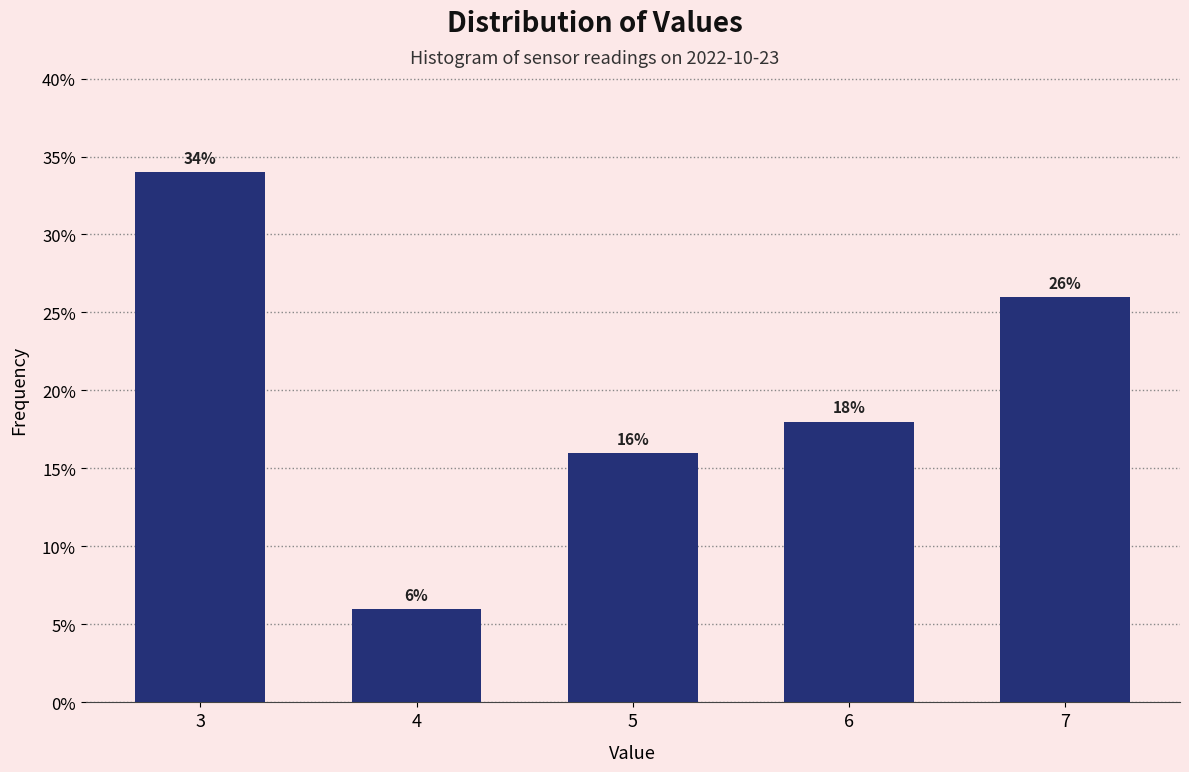

Reading right to left, transcribe all the data shown in this chart.

26	18	16	6	34